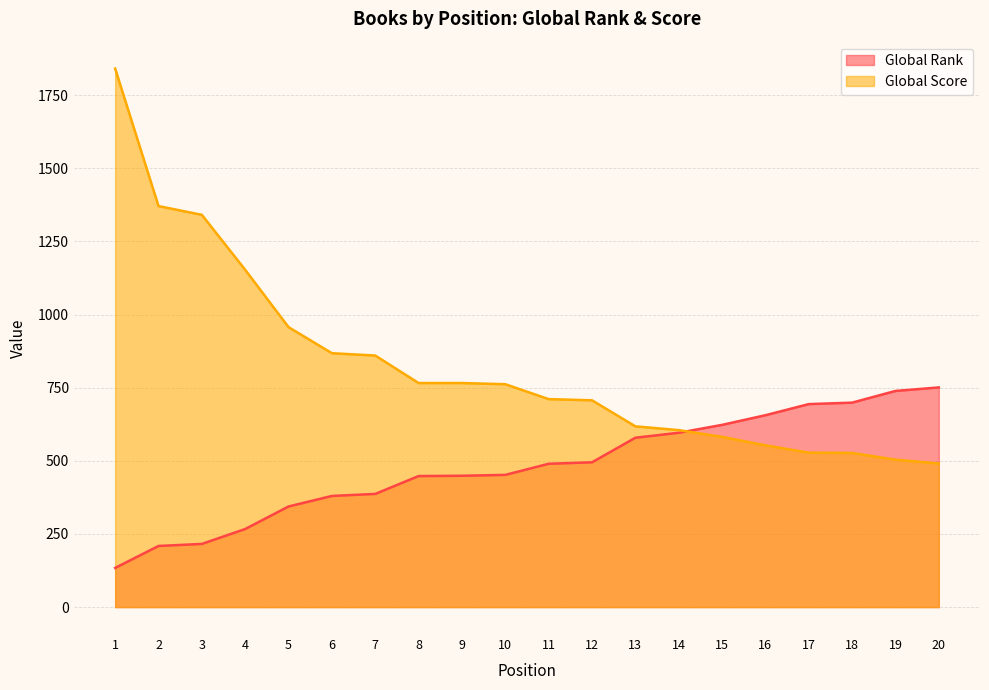

Read the Global Rank value at 4, to the nearest 50.

250